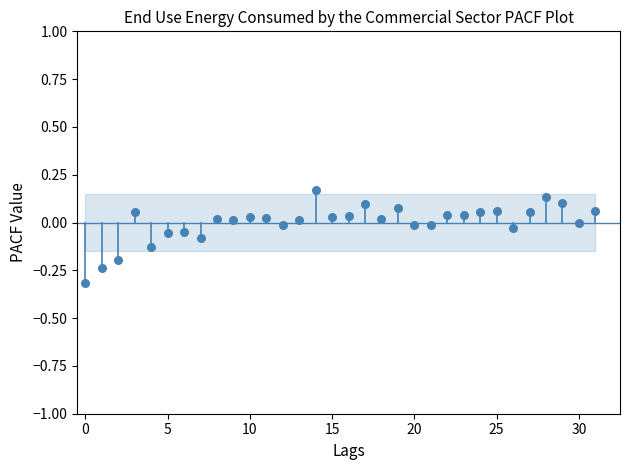

What is the range of Y values (max minus min)?

0.5